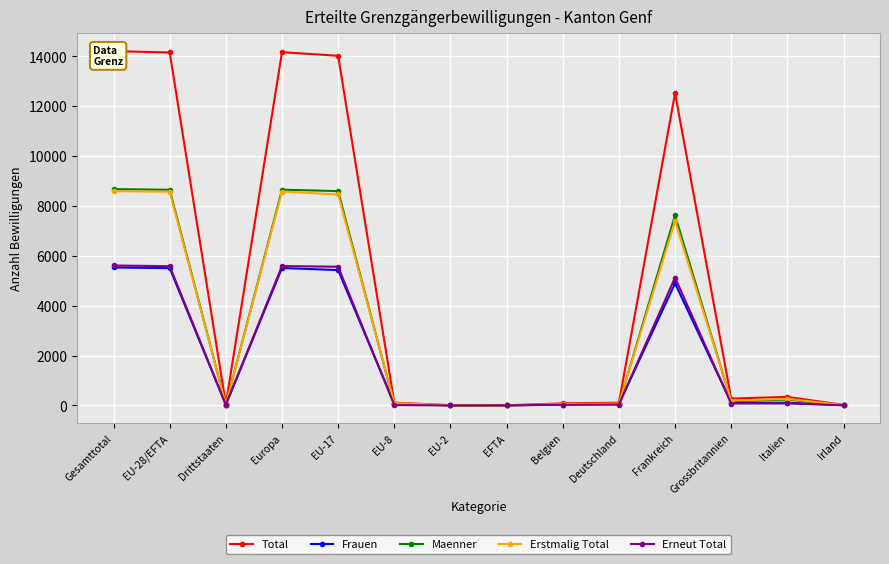

True or false: Total has a value of 506 at Italien.

False